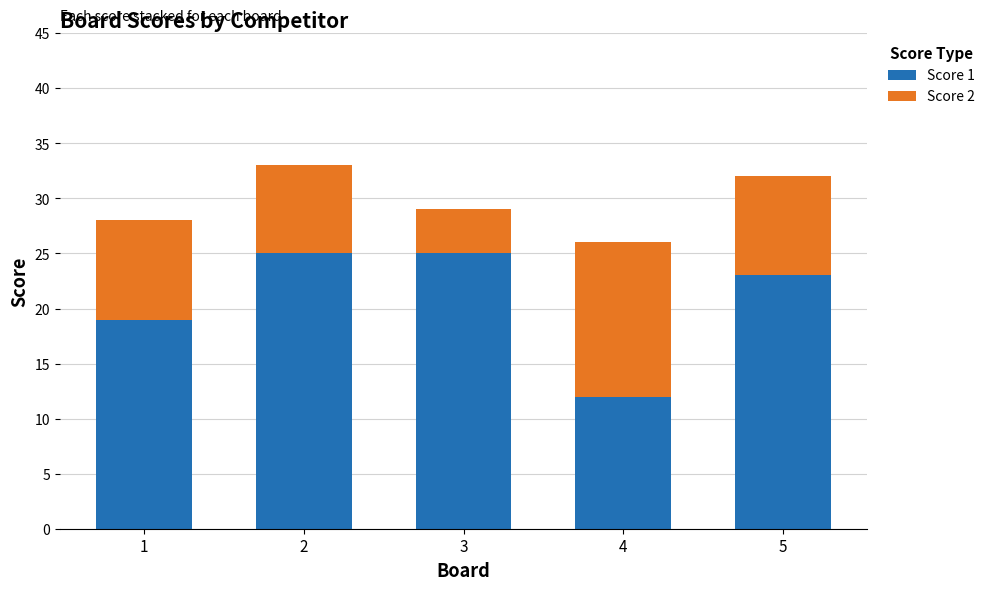

Does the chart contain any negative values?

No